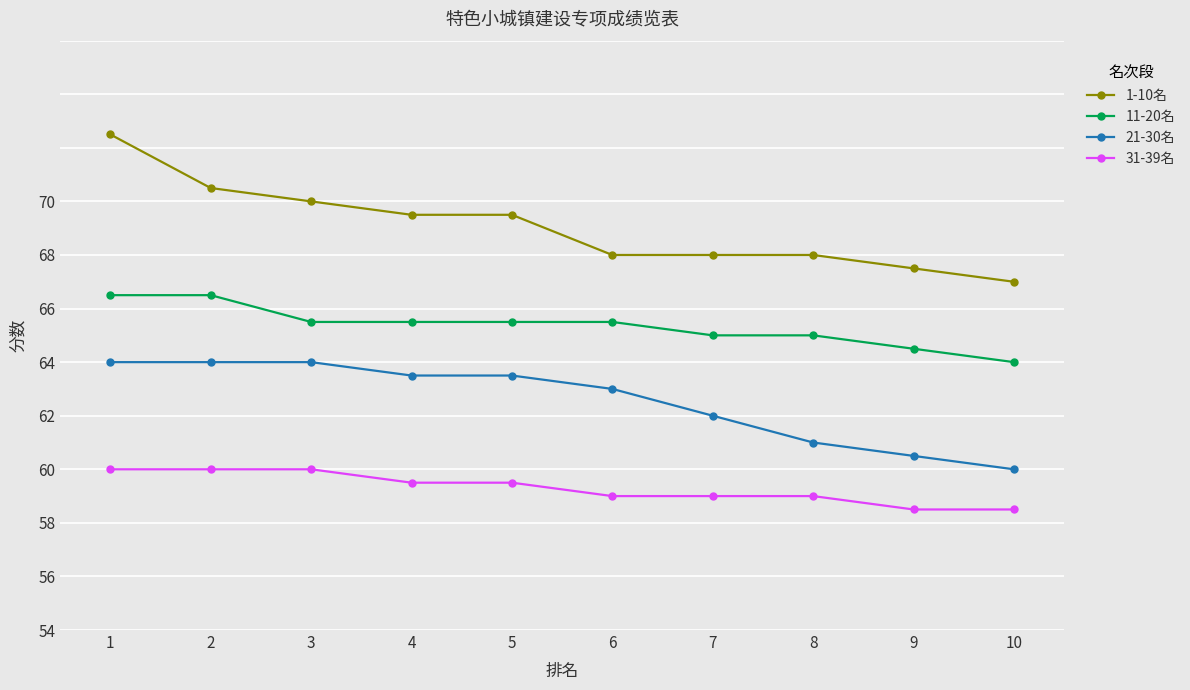

True or false: 1-10名 and 21-30名 cross at least once.

False